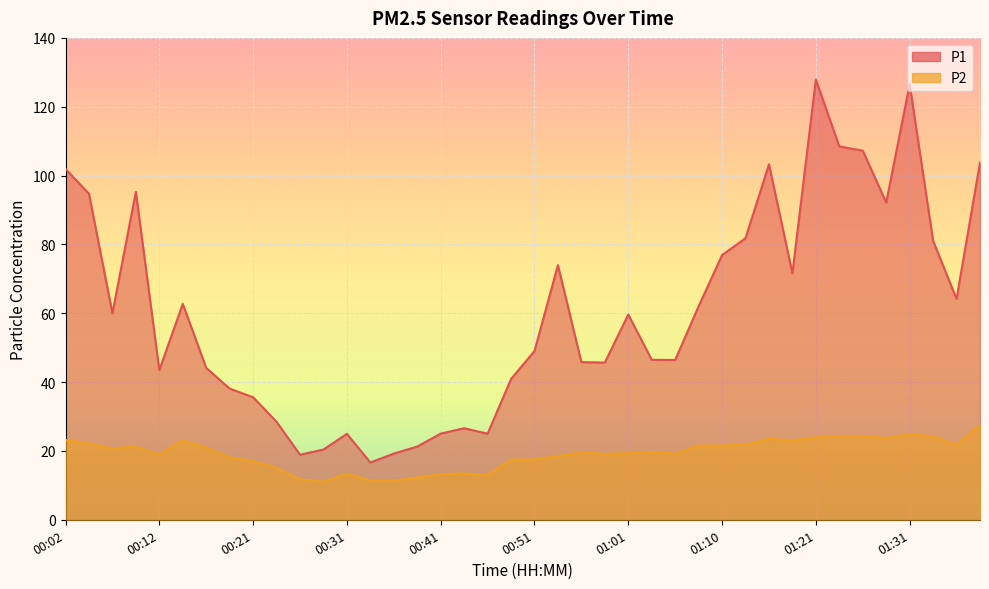

What are all the series names shown in the legend?

P1, P2